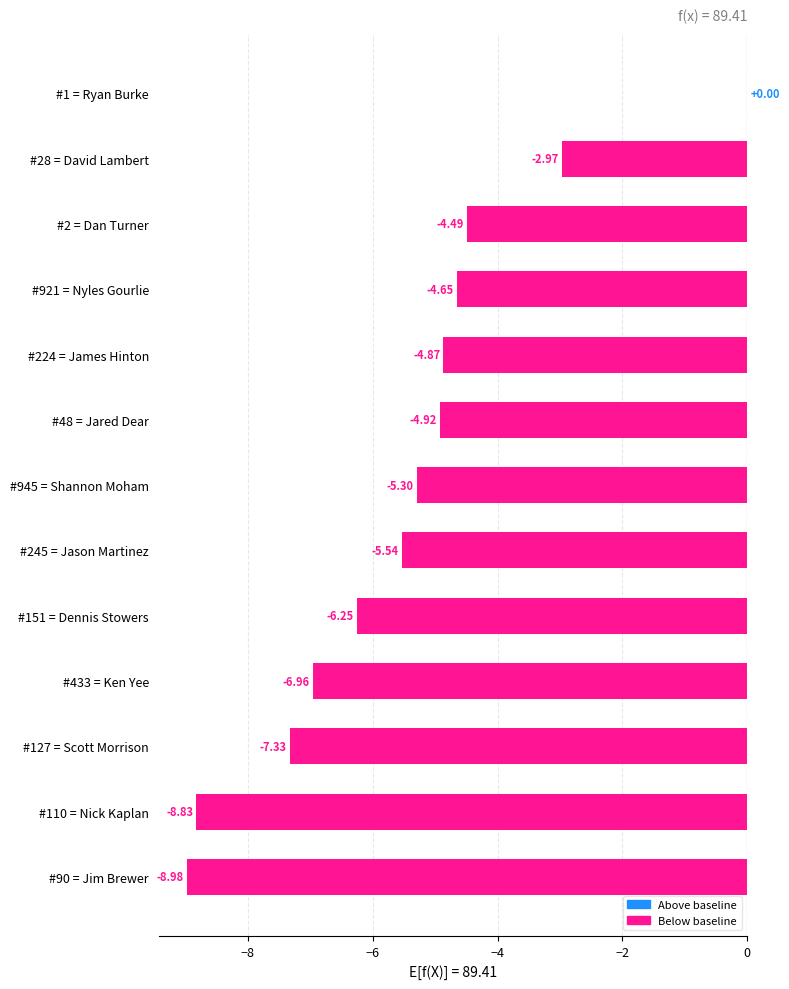

Between #224 = James Hinton and #48 = Jared Dear, which is larger?

#224 = James Hinton